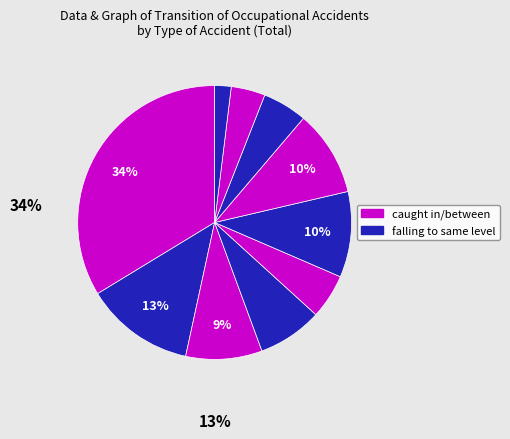

Count the number of slices in the pie.

10